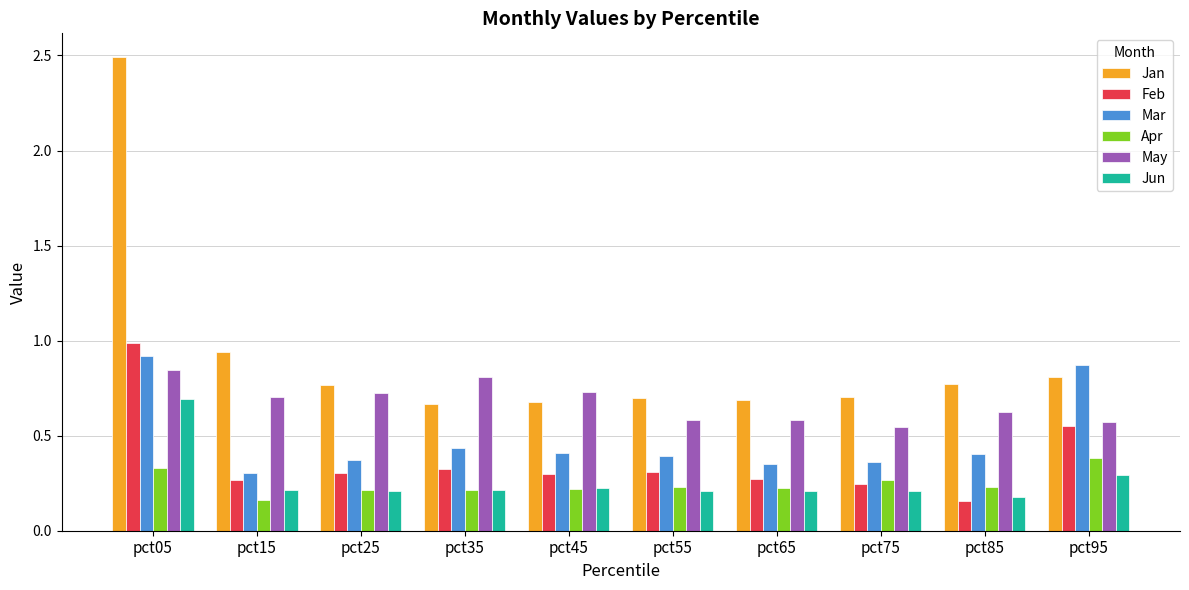

What is the sum of the Jan values at pct15 and pct75?

1.6